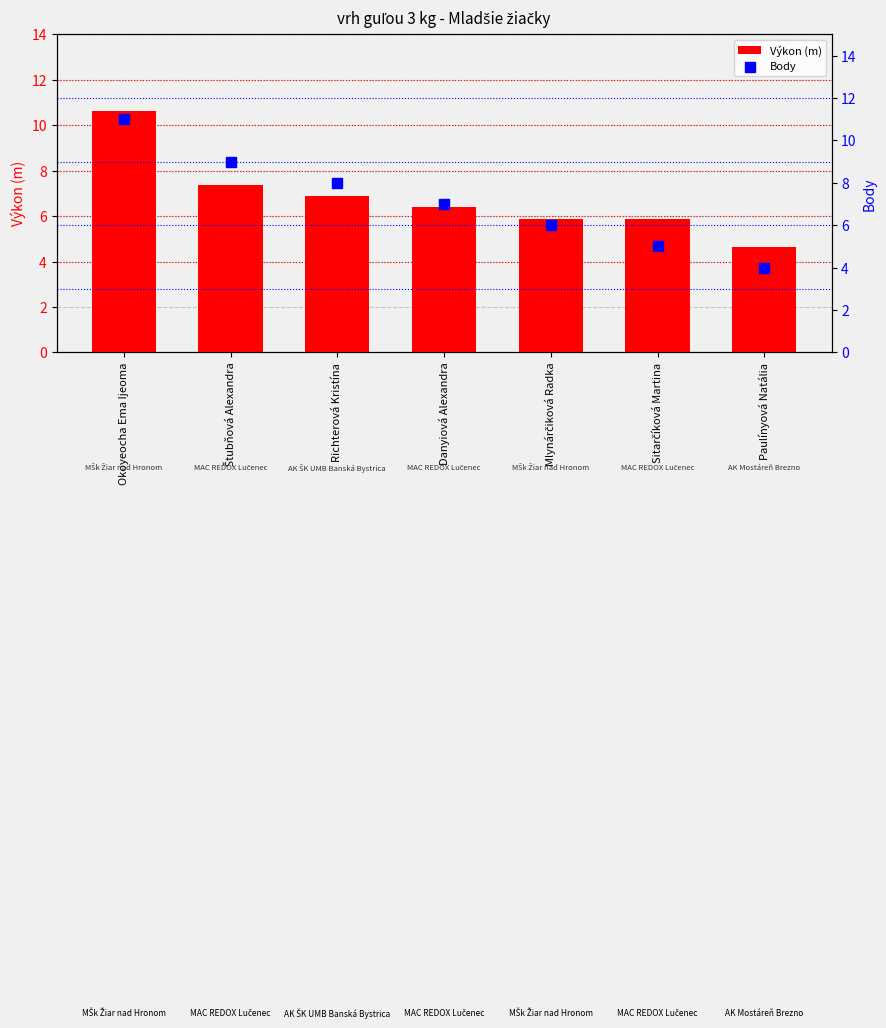

What are all the series names shown in the legend?

Výkon (m), Body